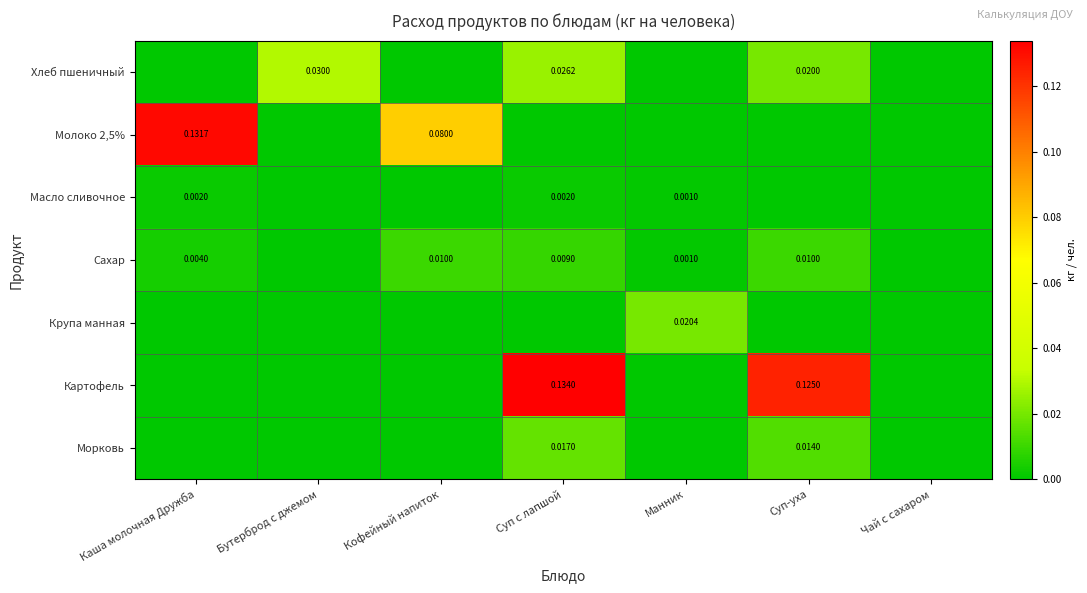

Is the value of Сахар at Суп-уха greater than the value of Молоко 2,5% at Каша молочная Дружба?

No